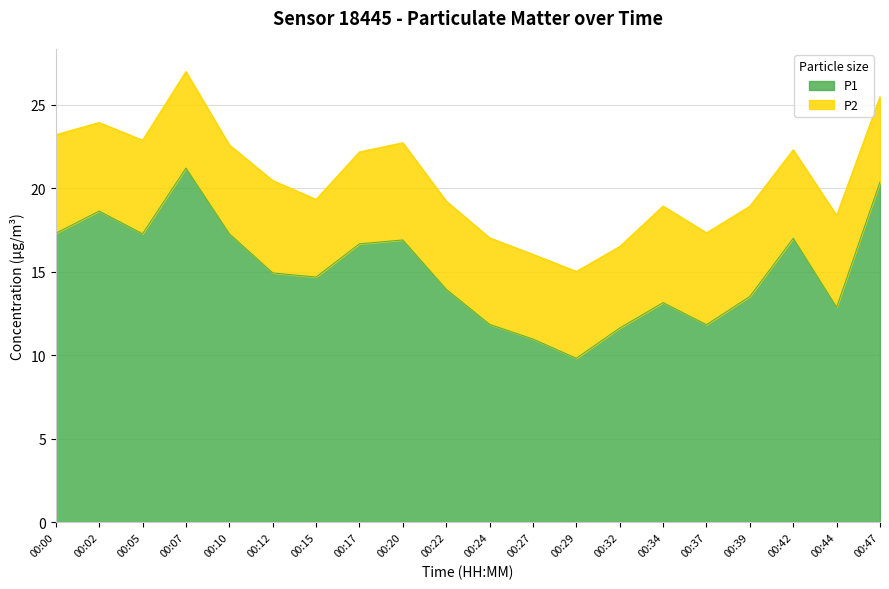

List the labels in order of value, largest first.

00:07, 00:47, 00:02, 00:00, 00:05, 00:10, 00:42, 00:20, 00:17, 00:12, 00:15, 00:22, 00:39, 00:34, 00:44, 00:24, 00:37, 00:32, 00:27, 00:29